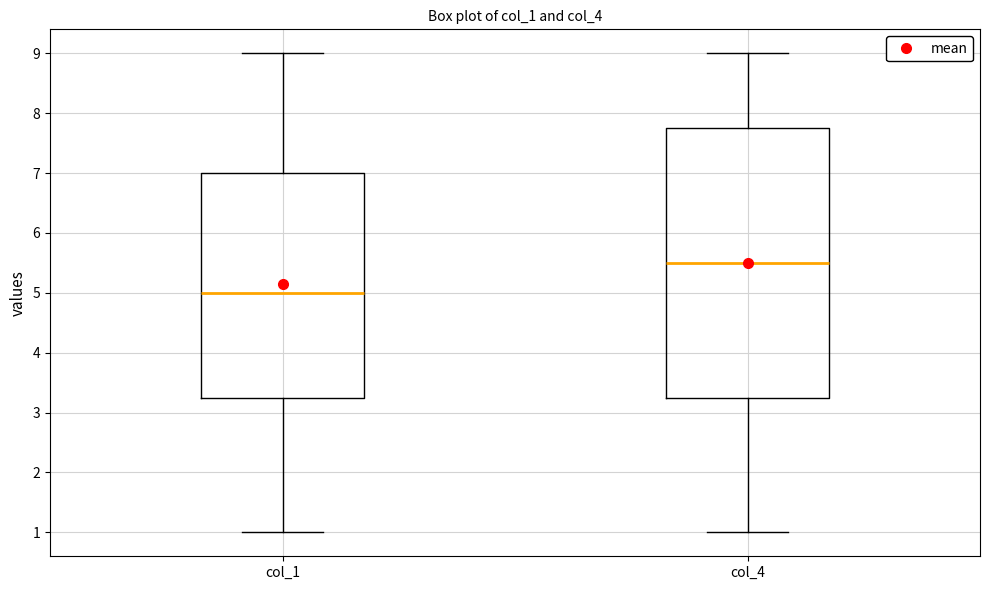

Reading left to right, transcribe this box plot: for each box, give where its median line is, the range the box spans, and where its two whiskers end, as read against the y-axis. The values are not printed on the chart, so give them approximately, as read against the axis.

col_1: median 5.0, box 3.3 to 7.0, whiskers 1.0 to 9.0
col_4: median 5.5, box 3.3 to 7.8, whiskers 1.0 to 9.0